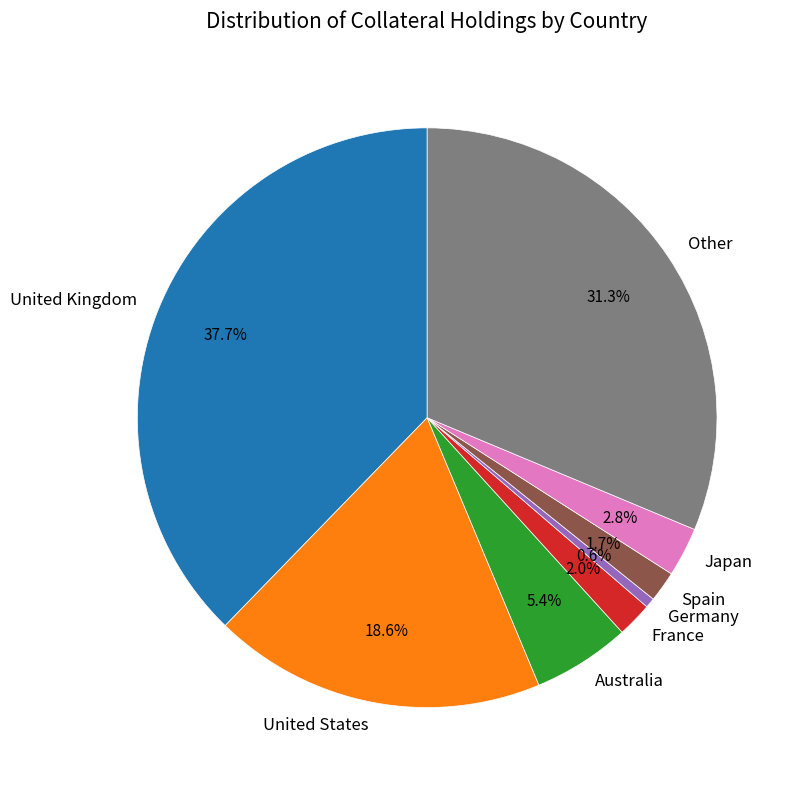

Which category has the smallest portion of the pie?

Germany